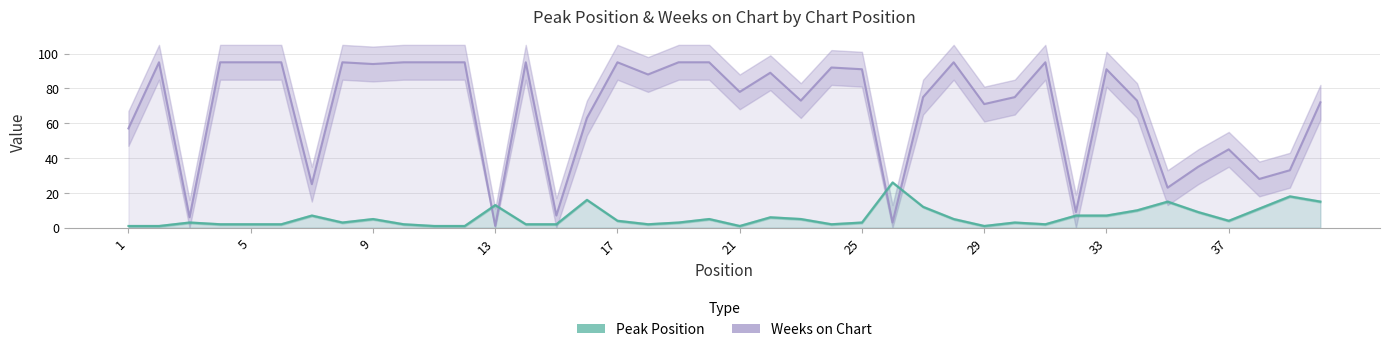

Is it true that Weeks on Chart equals 78 at 1?

False